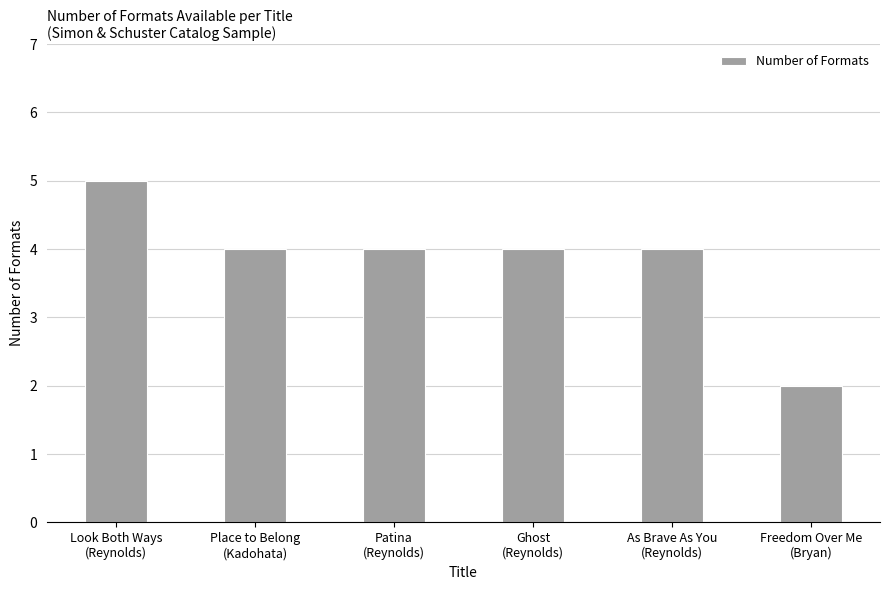

How many distinct data groups are displayed?

1